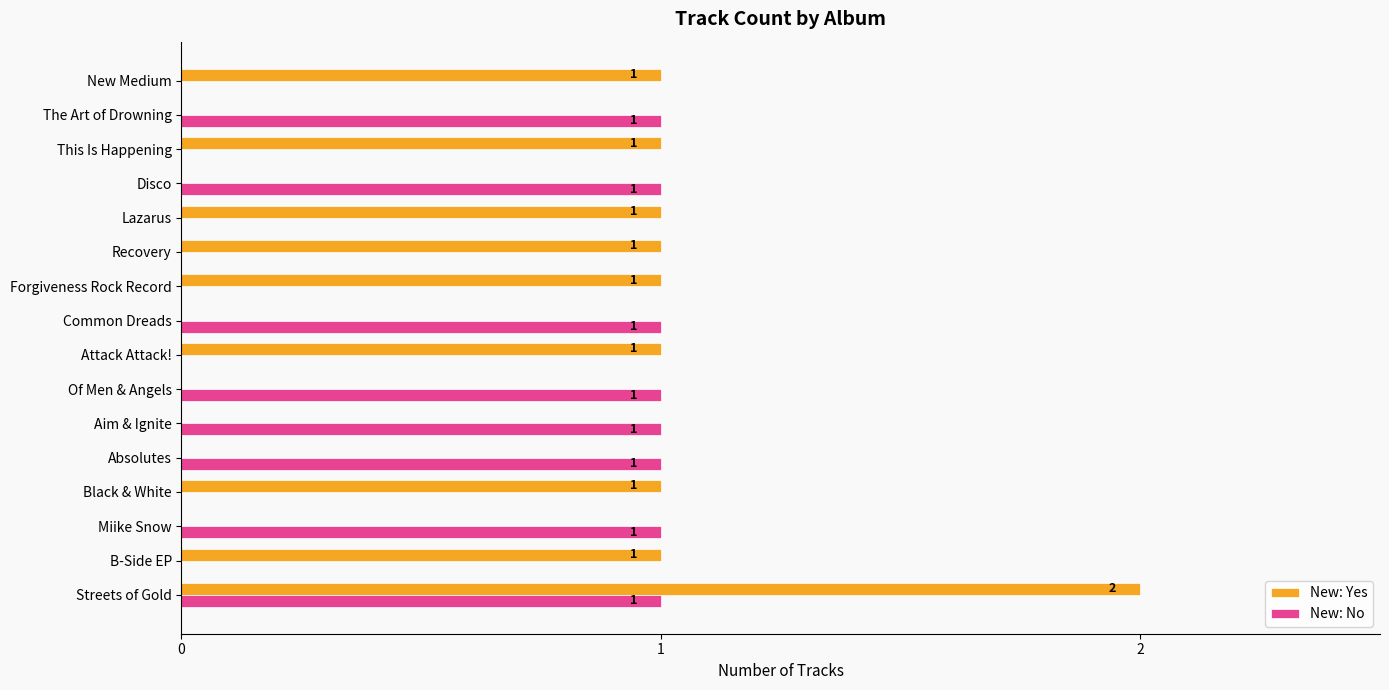

How many New: Yes values are between 0 and 1?

15